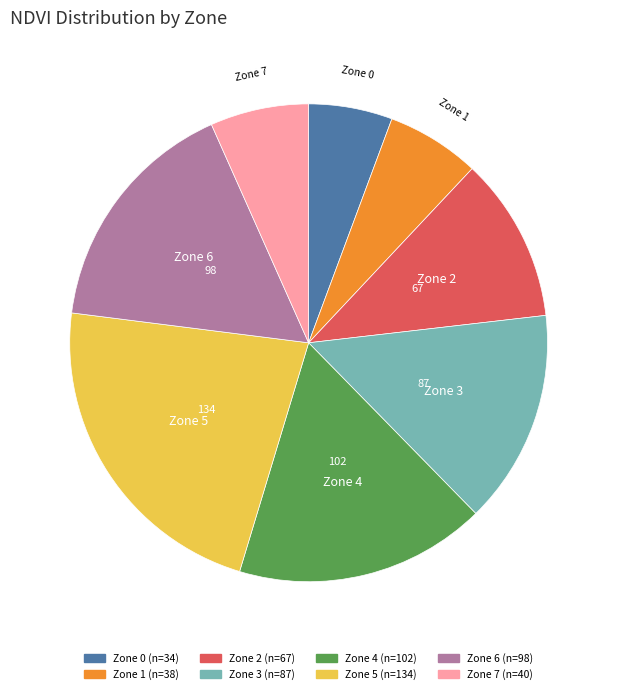

The Zone 4 slice represents 28% of the pie. True or false?

False